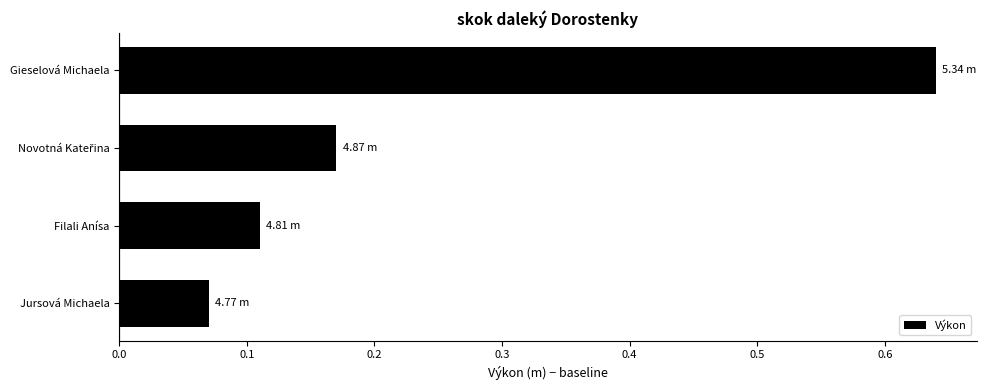

What is the difference between the maximum and second lowest values?

0.5